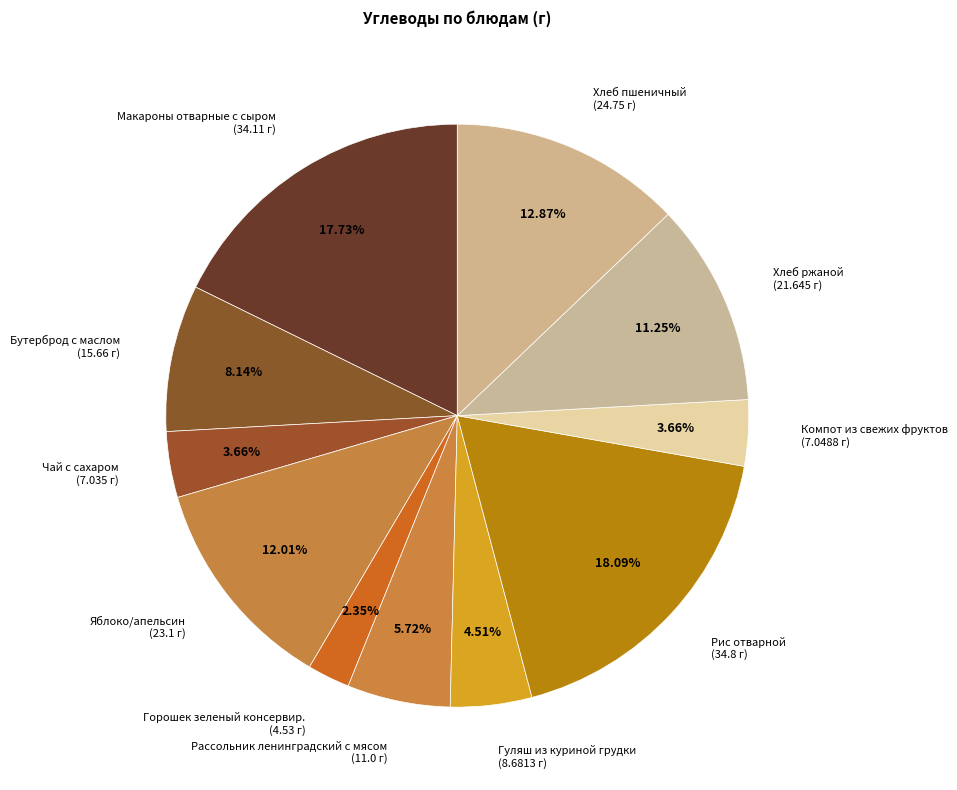

How many segments does this pie chart have?

11